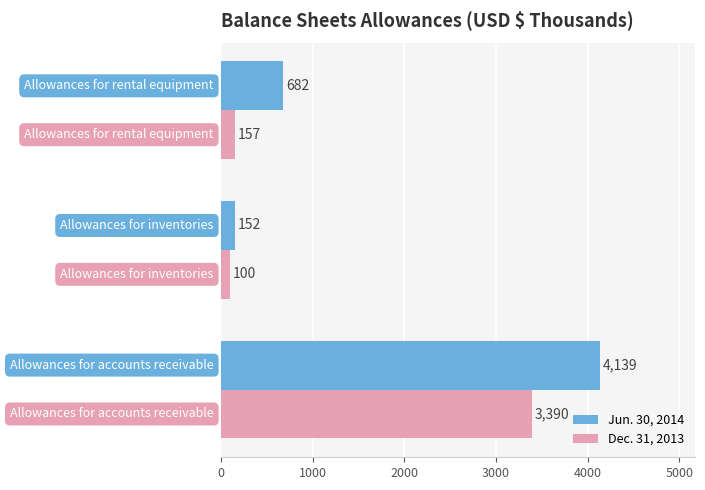

True or false: Dec. 31, 2013 has a value of 157 at Allowances for rental equipment.

True